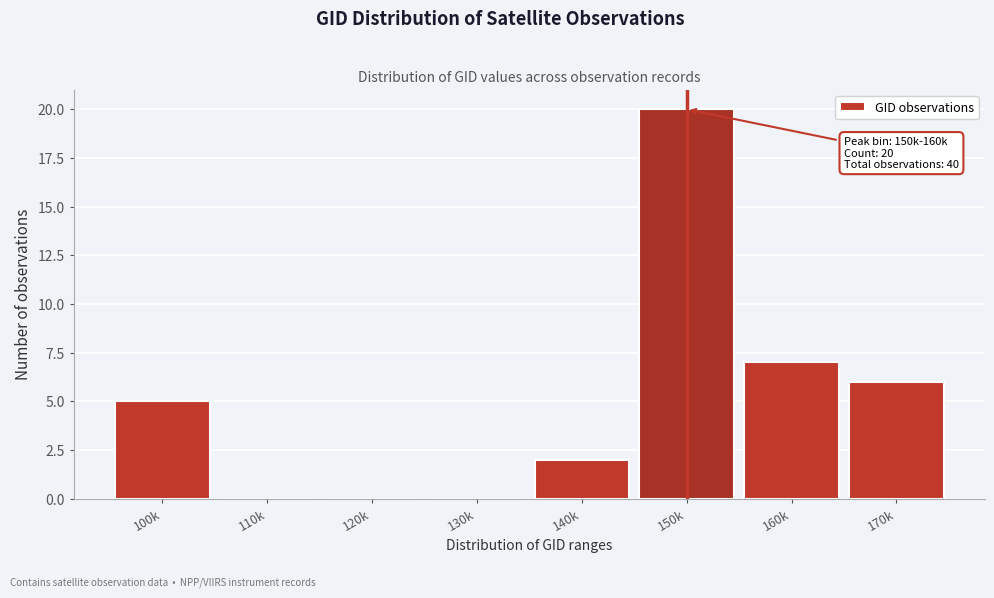

Reading left to right, list all the values displayed in this chart.

100k=5	110k=0	120k=0	130k=0	140k=2	150k=20	160k=7	170k=6